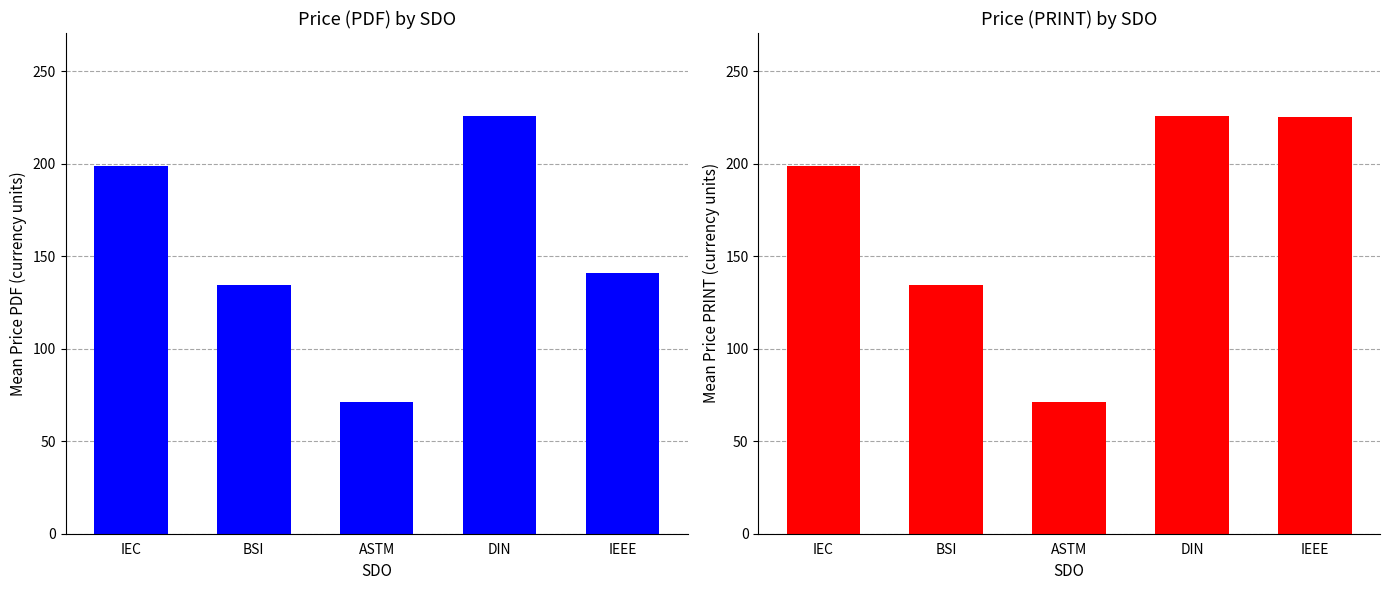

What is the difference between the second highest and minimum values in the Price (PDF) series?

127.8